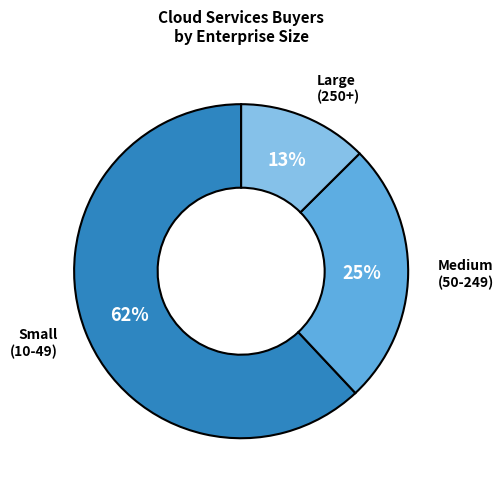

True or false: Small (10-49) accounts for 71% of the total.

False